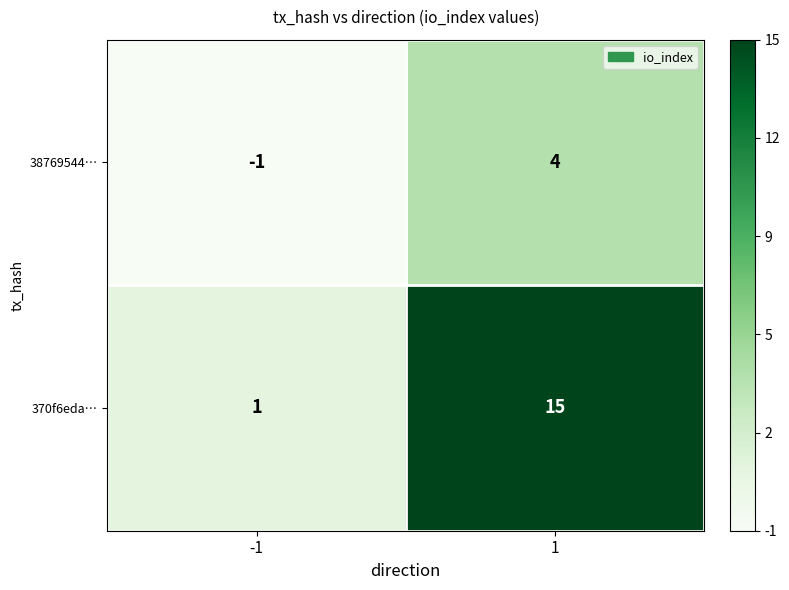

What is the sum of the 38769544… values at -1 and 1?

3